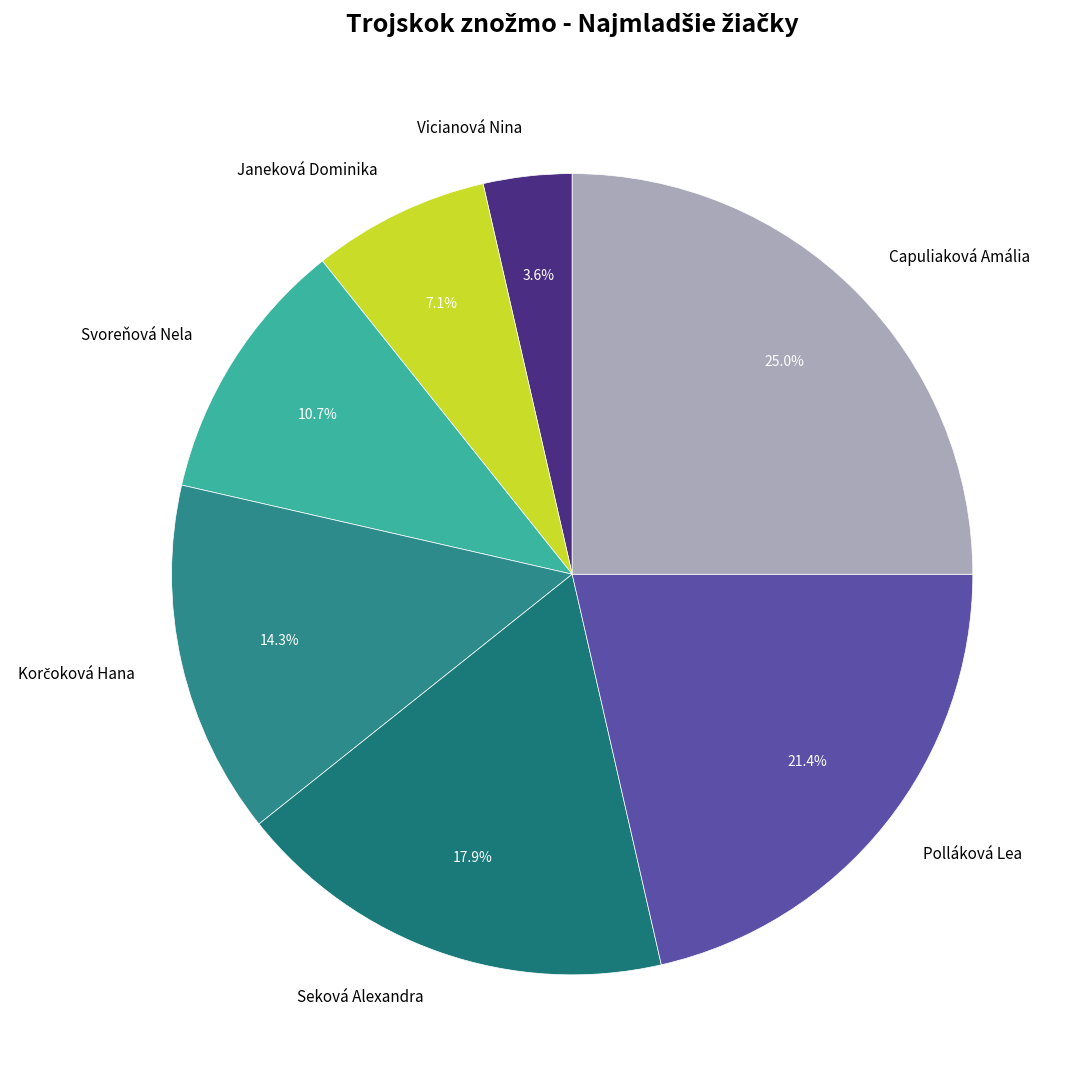

Approximately how many times larger is the value at Polláková Lea compared to Capuliaková Amália?

0.9